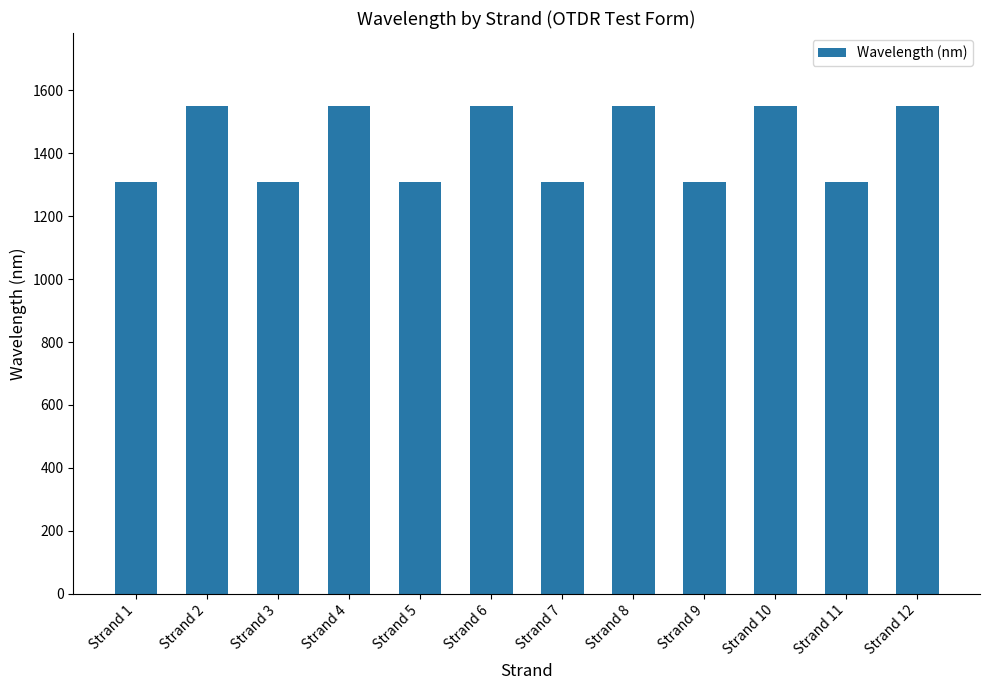

What is the change in value from Strand 4 to Strand 11?

-240